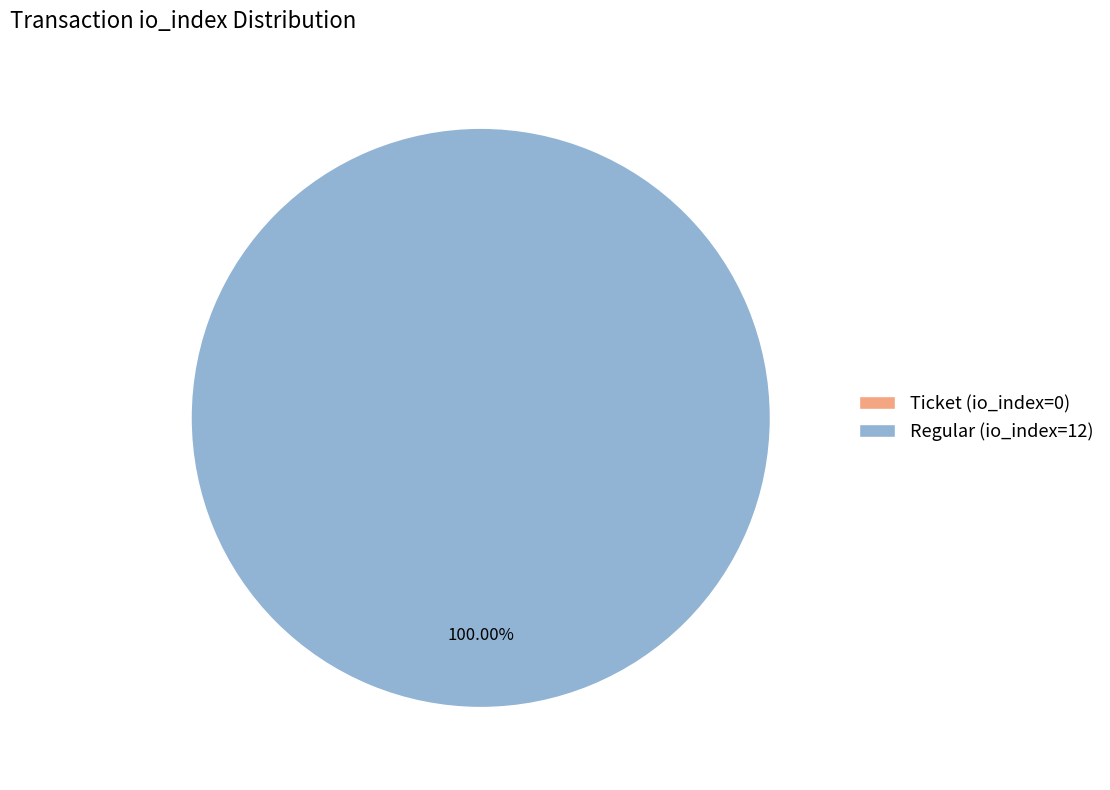

The Regular (io_index=12) slice represents 99% of the pie. True or false?

False